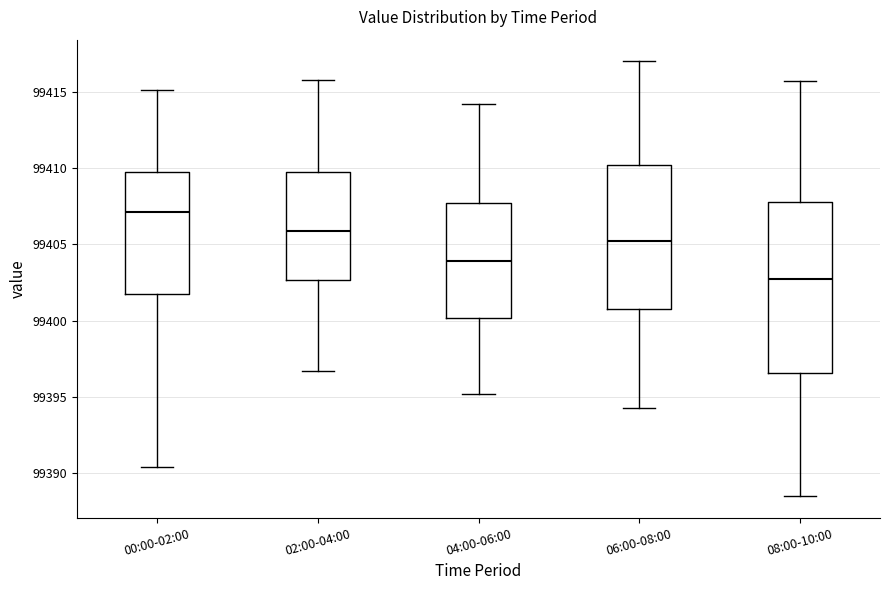

Comparing the boxes themselves (not the whiskers), which one is the tallest?

08:00-10:00